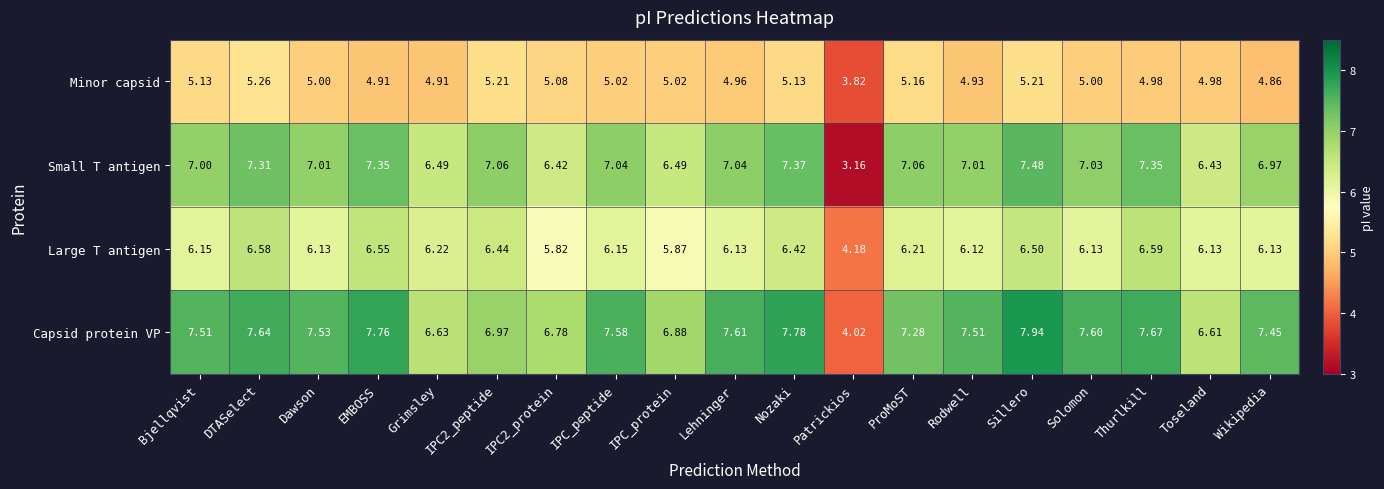

At which label does Capsid protein VP reach its minimum?

Patrickios